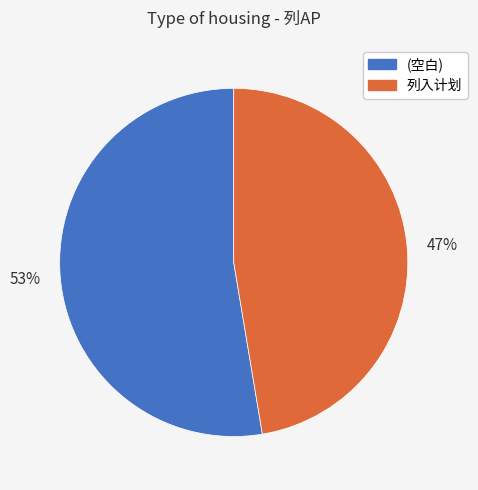

Is the sum of (空白) and 列入计划 greater than half?

Yes